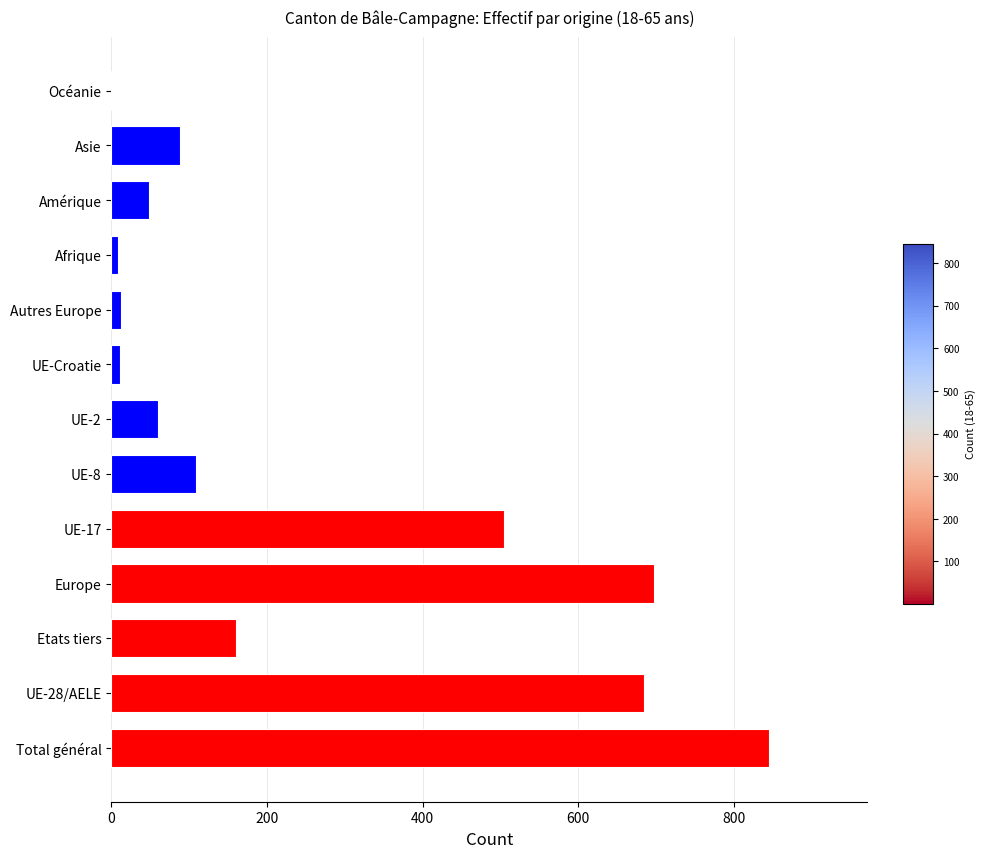

Which label corresponds to the largest value in the chart?

Total général